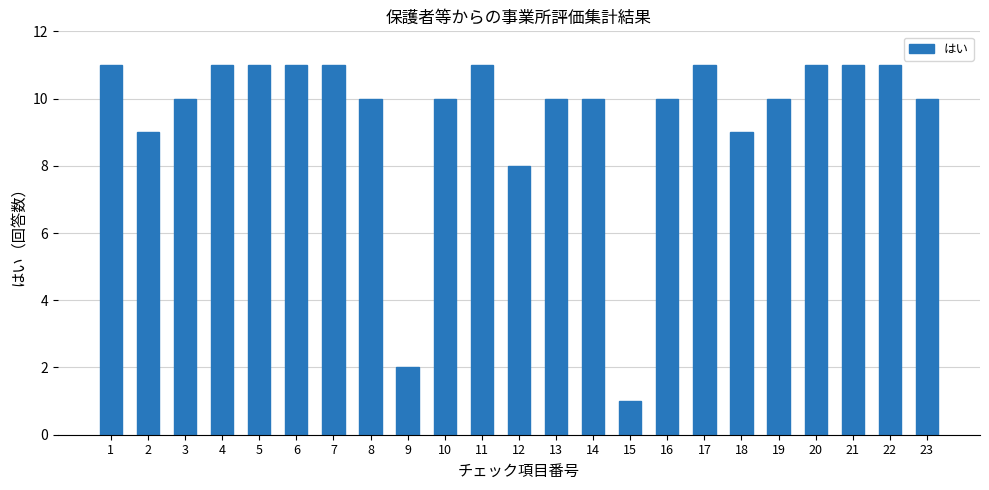

What is the maximum value shown in the chart?

11